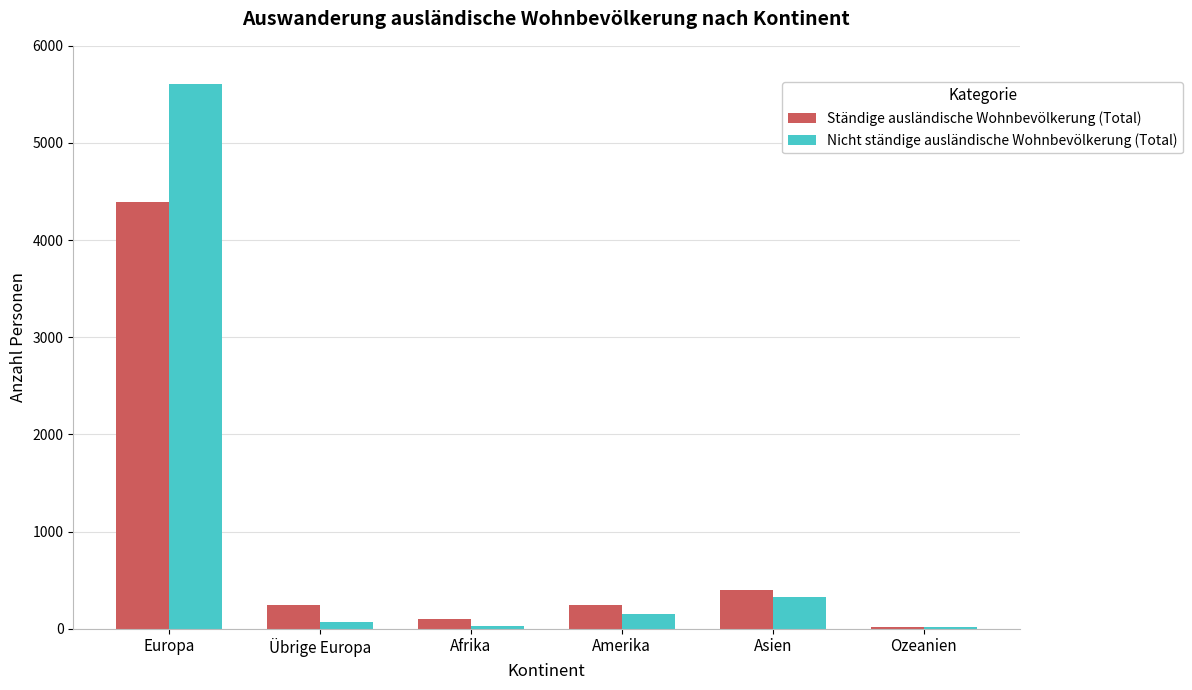

How many groups of bars are there?

6